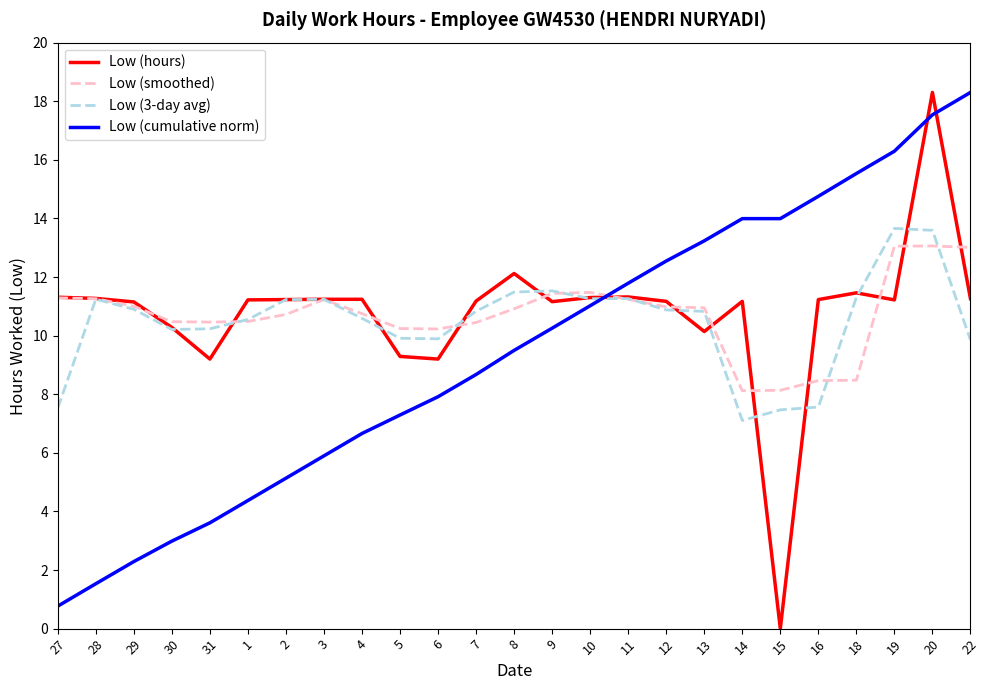

True or false: Low (cumulative norm) has more than 1 points higher than both neighbors.

False